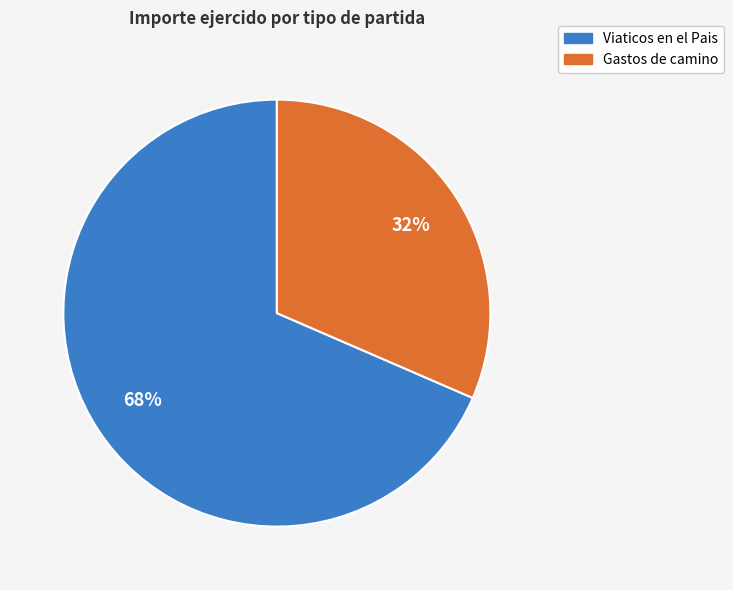

To the nearest percent, what is the average slice percentage?

50%